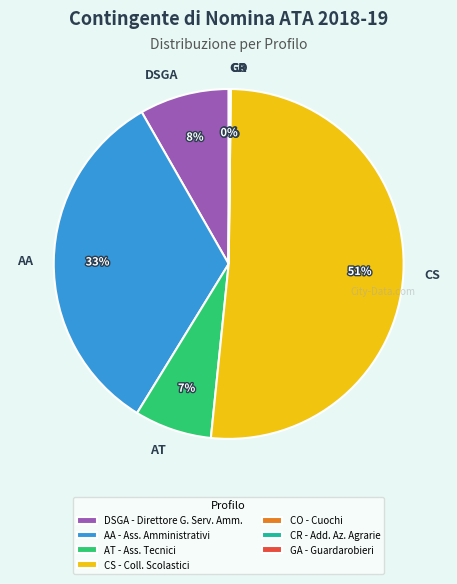

Does any single category account for the majority?

Yes